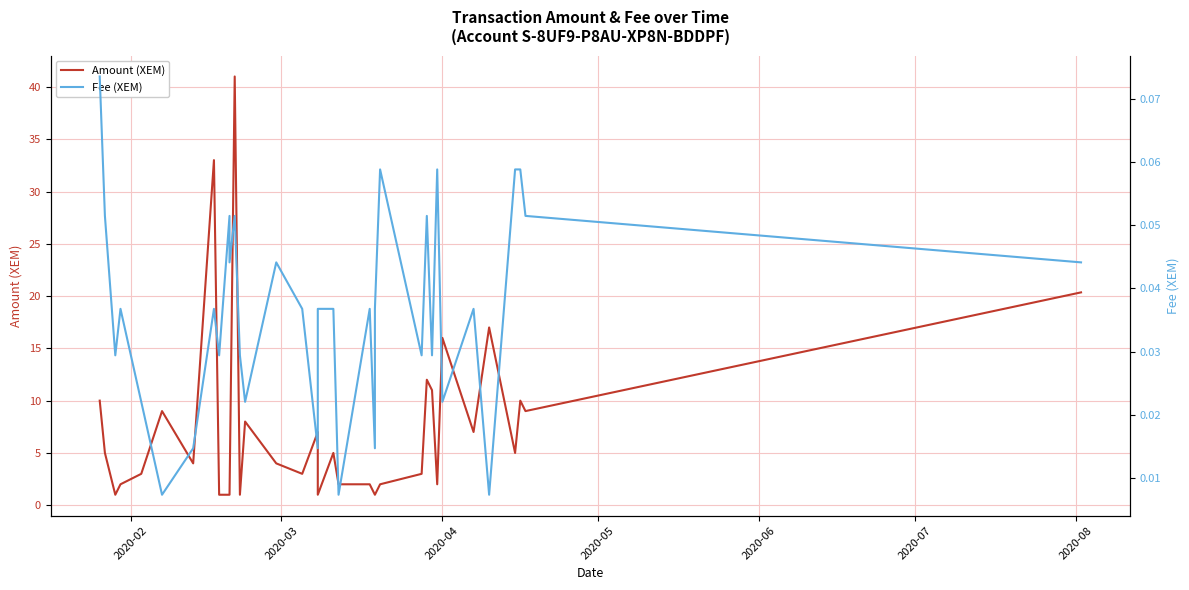

How many lines are shown in the chart?

2